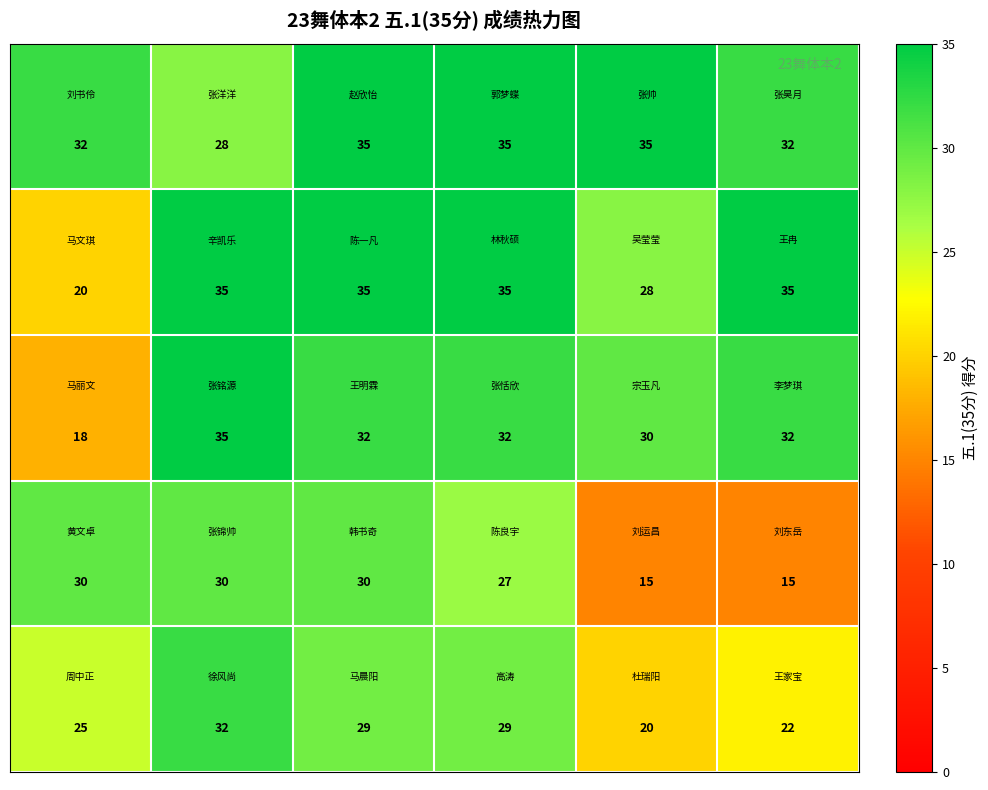

At how many categories does at least one series exceed 22?

6